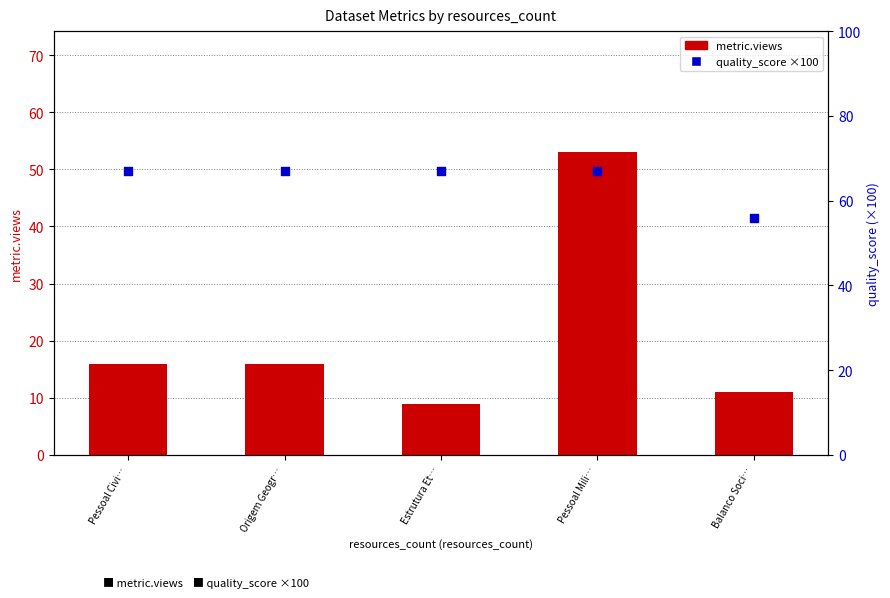

Which series contains the lowest Y value?

metric.views